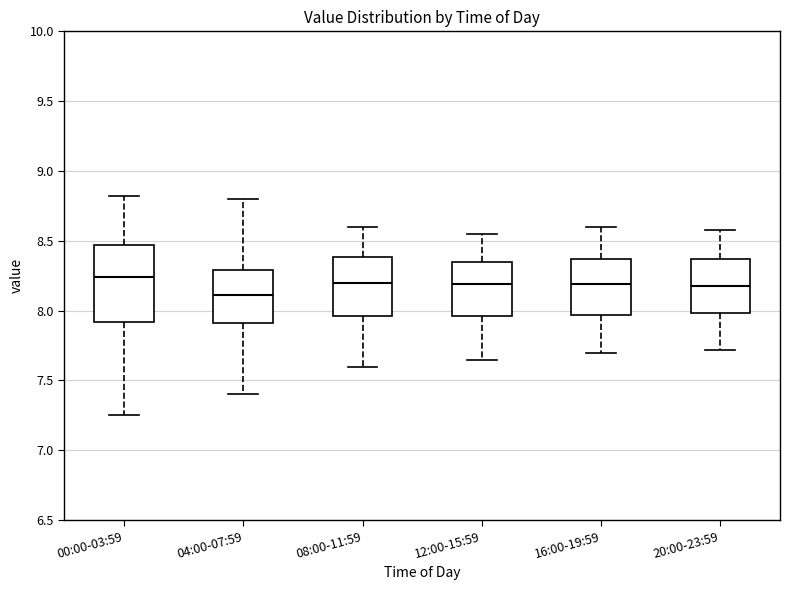

Reading left to right, read every box against the y-axis: the position of its median line, the range the box covers, and the ends of its whiskers. The values are not printed on the chart, so give them approximately, as read against the axis.

00:00-03:59: median 8.25, box 7.90 to 8.45, whiskers 7.25 to 8.80
04:00-07:59: median 8.10, box 7.90 to 8.30, whiskers 7.40 to 8.80
08:00-11:59: median 8.20, box 7.95 to 8.40, whiskers 7.60 to 8.60
12:00-15:59: median 8.20, box 7.95 to 8.35, whiskers 7.65 to 8.55
16:00-19:59: median 8.20, box 7.95 to 8.35, whiskers 7.70 to 8.60
20:00-23:59: median 8.20, box 8.00 to 8.35, whiskers 7.70 to 8.60